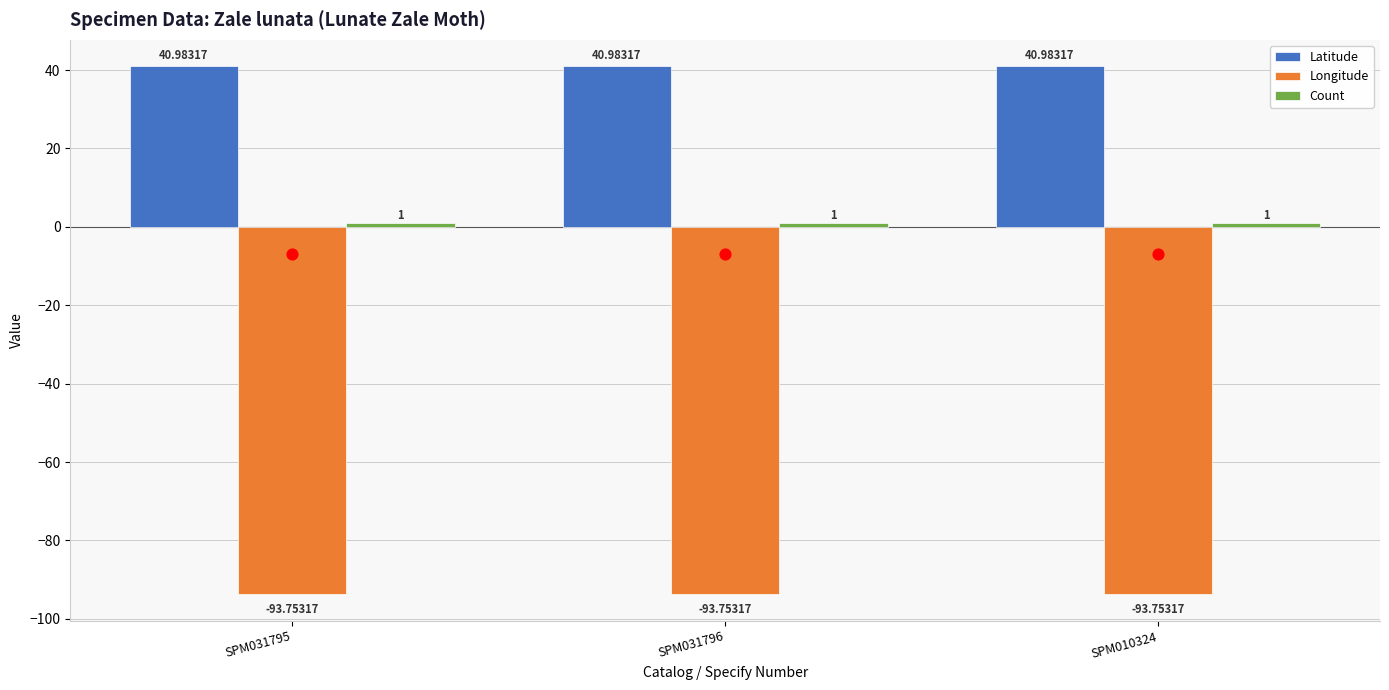

Which series has the largest Y range (max minus min)?

Latitude